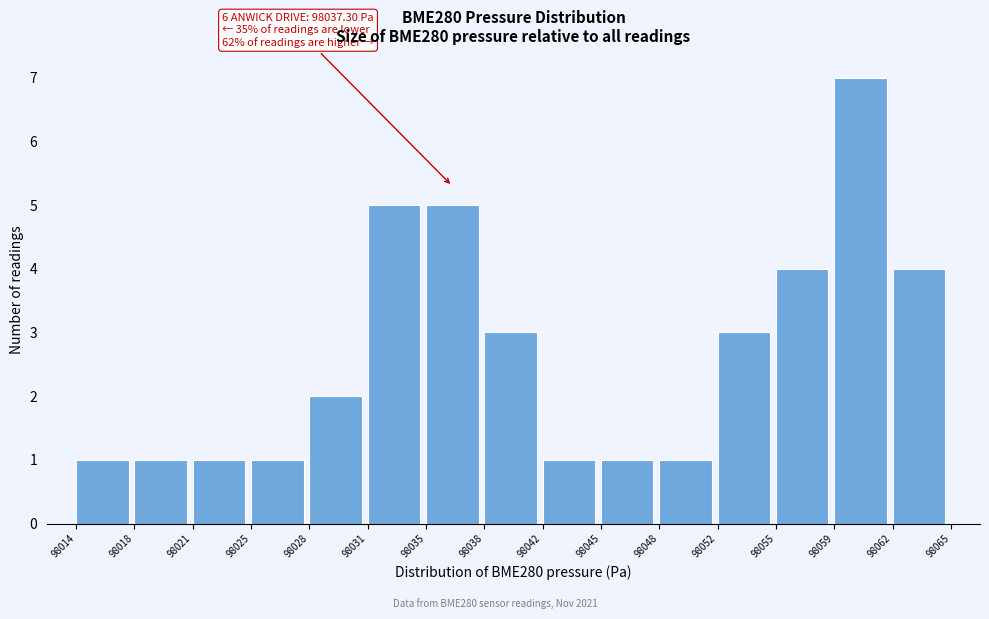

Over which range of the x-axis is the bar tallest?

98059 to 98062